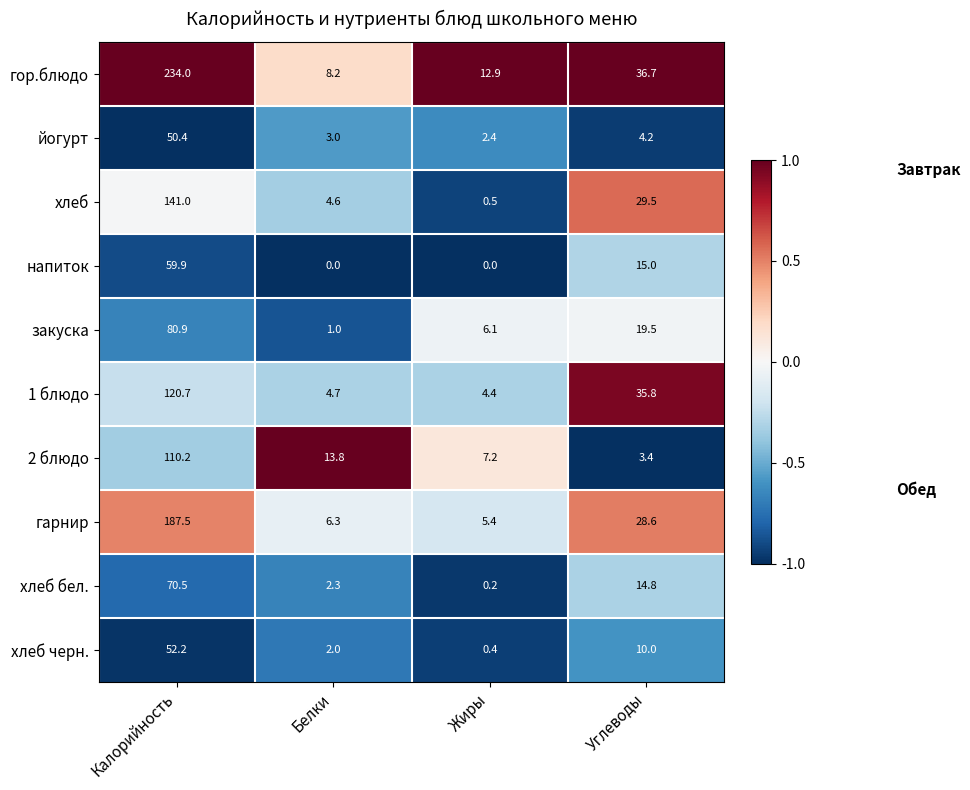

How many distinct data groups are displayed?

10